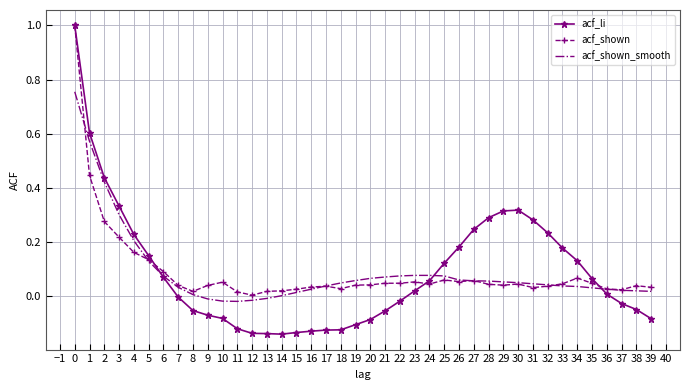

What is the highest value of the acf_li series?

1.0